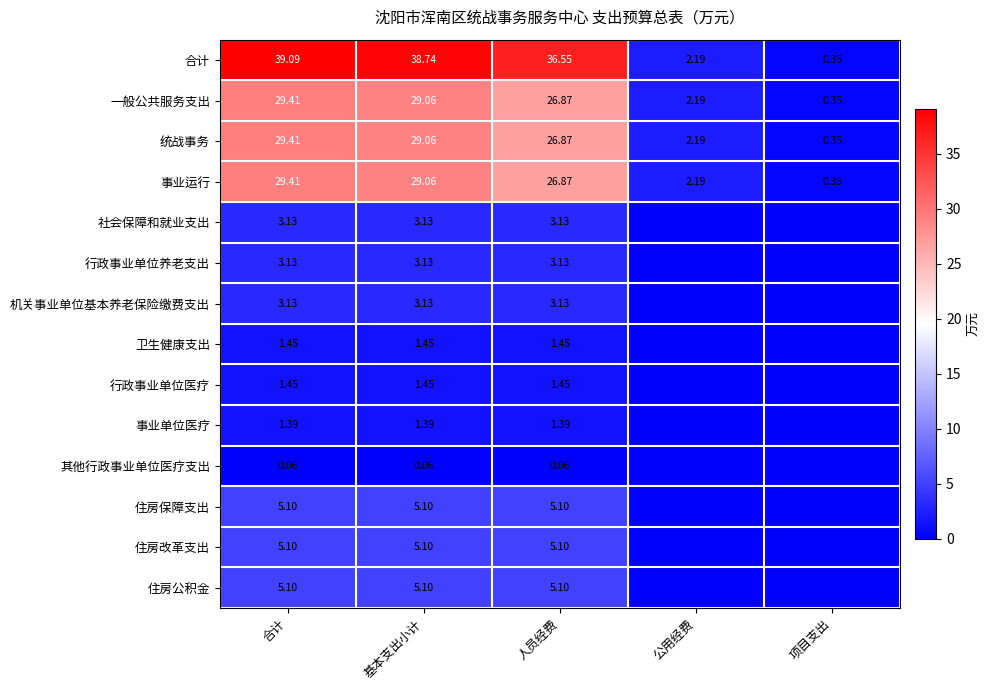

Where does the 一般公共服务支出 series first go above 26?

合计